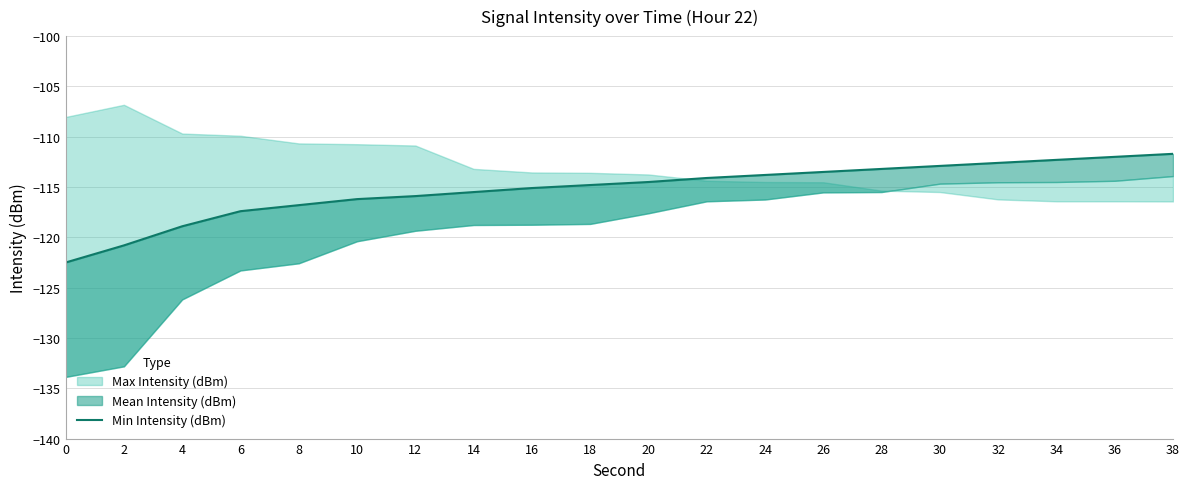

What is the sum of the values at 4 and 30?

-231.8